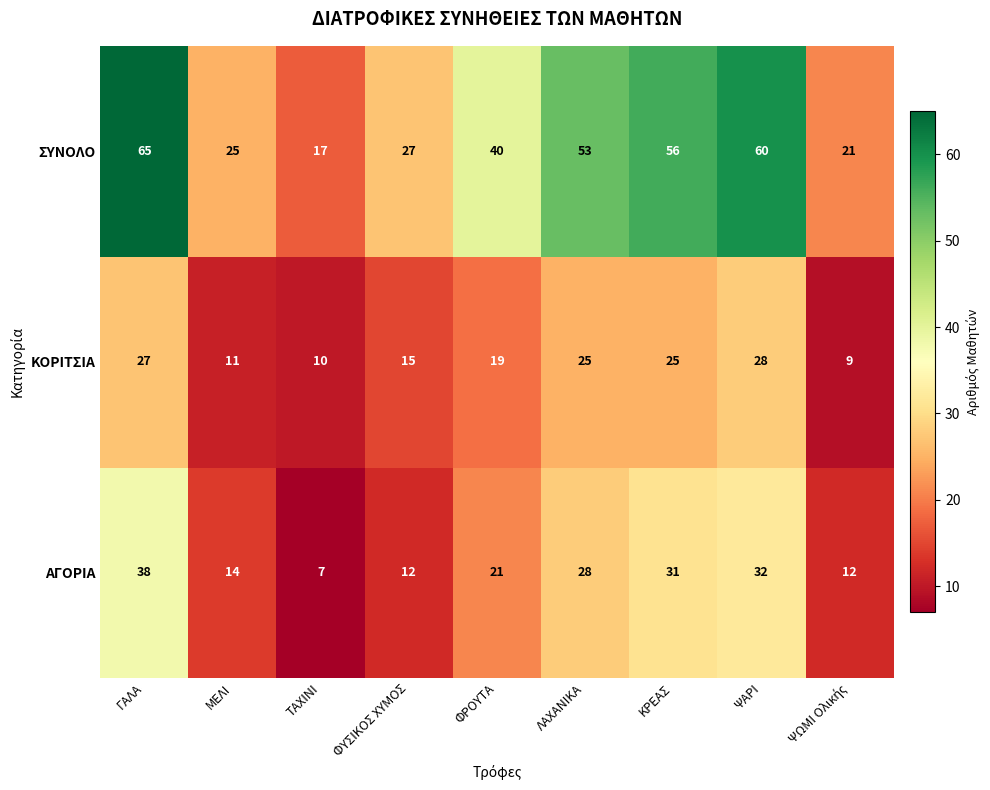

What is the total value across all series at ΜΕΛΙ?

50